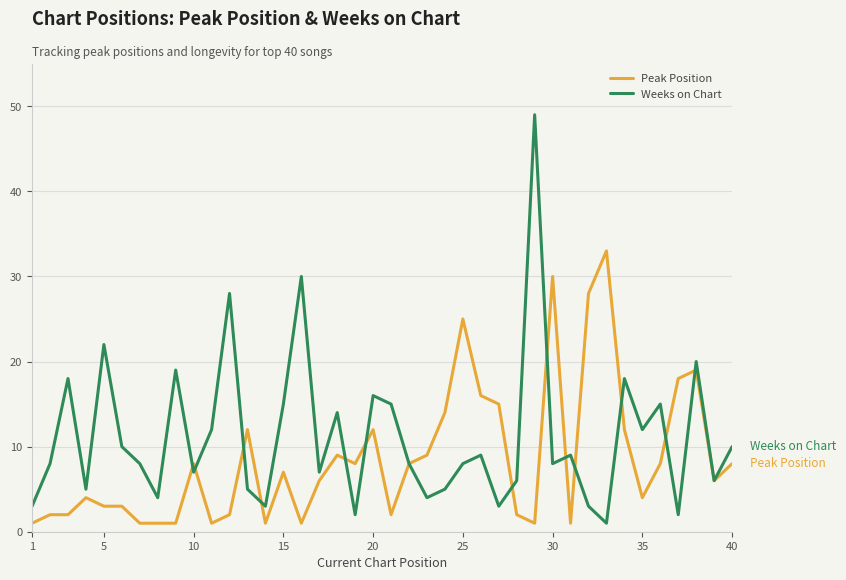

Which series has the widest spread of values?

Weeks on Chart